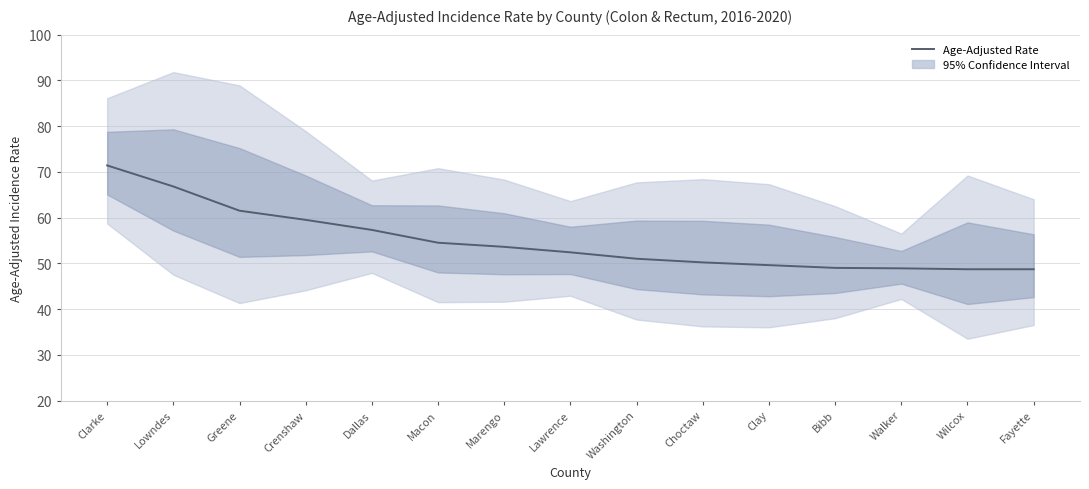

The value at Clarke is 116.0. True or false?

False